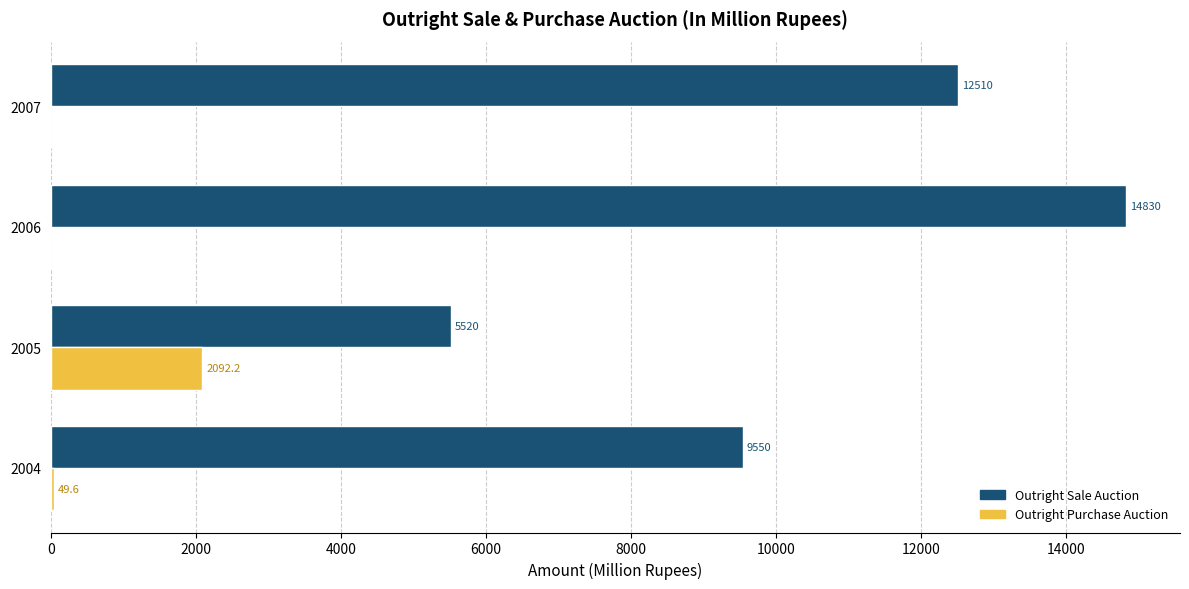

Which series changed the most between 2004 and 2007?

Outright Sale Auction